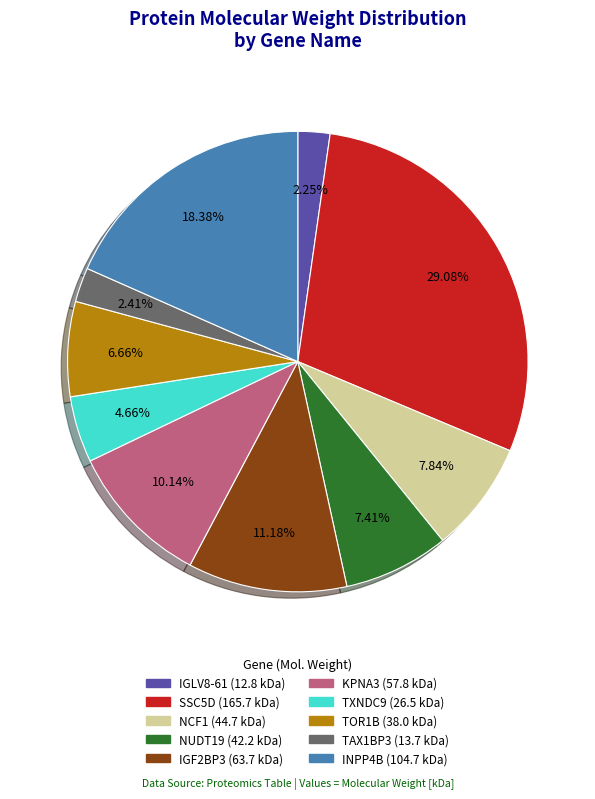

The IGF2BP3 slice represents 11% of the pie. True or false?

True